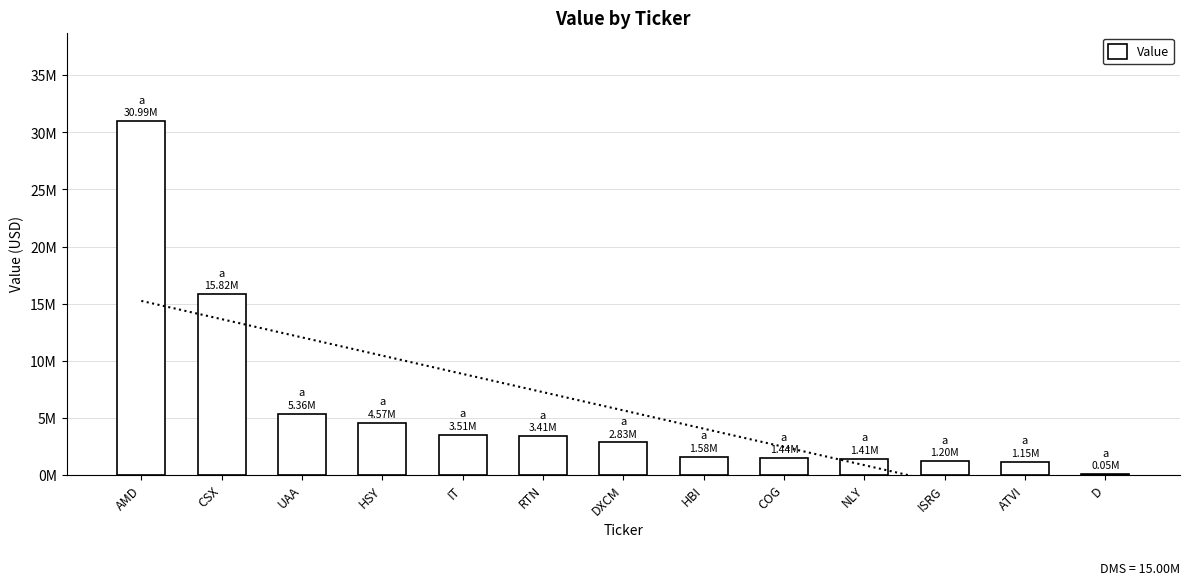

How many data points does each series have?

13